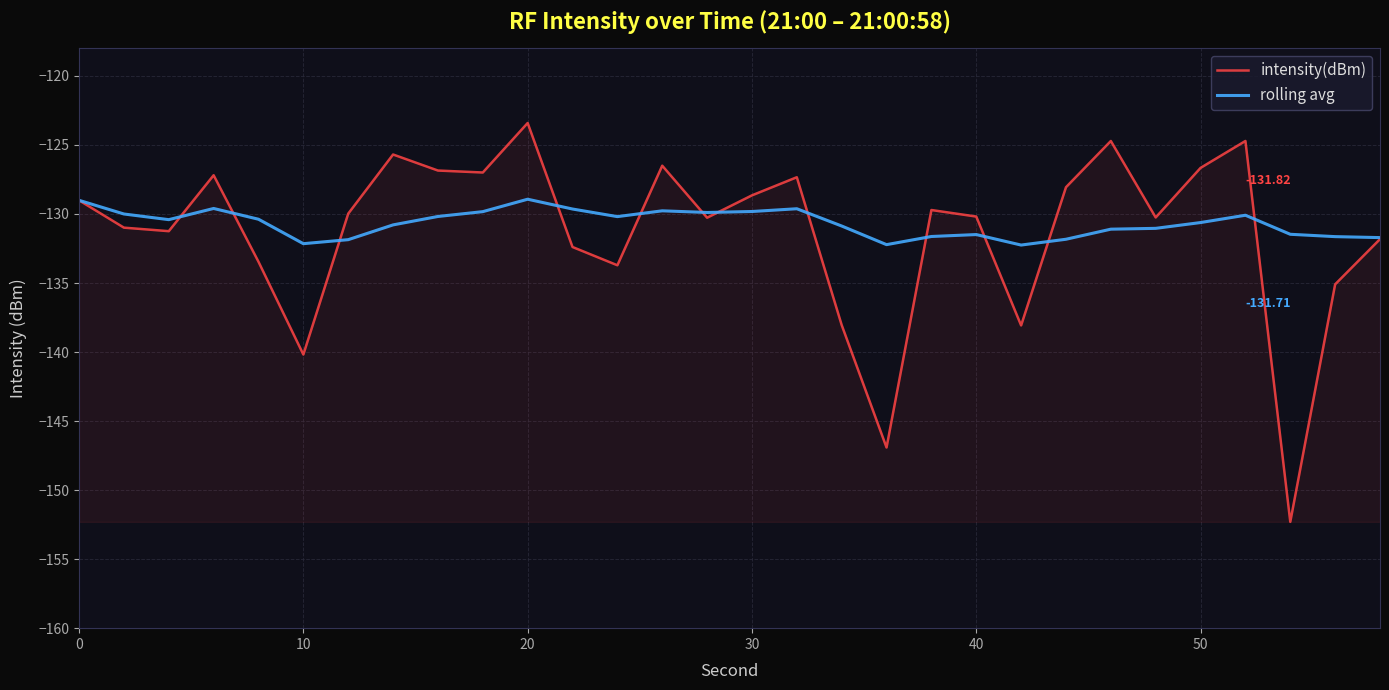

What is the greatest value displayed?

-123.4